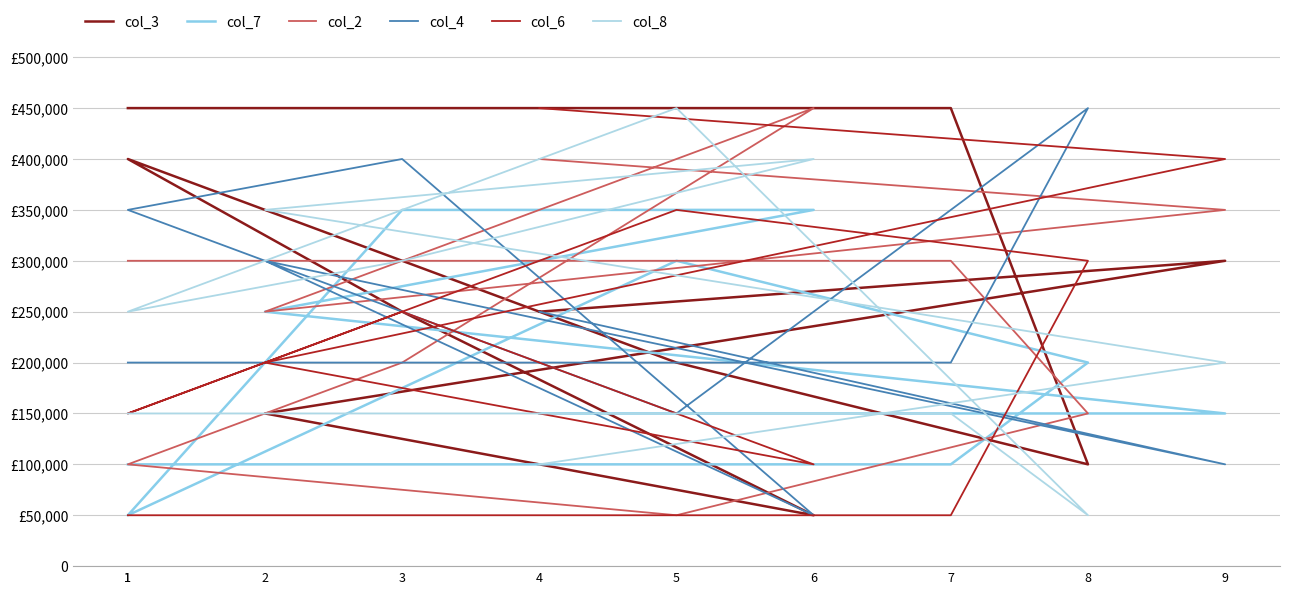

Which series has the largest range (max minus min)?

col_3